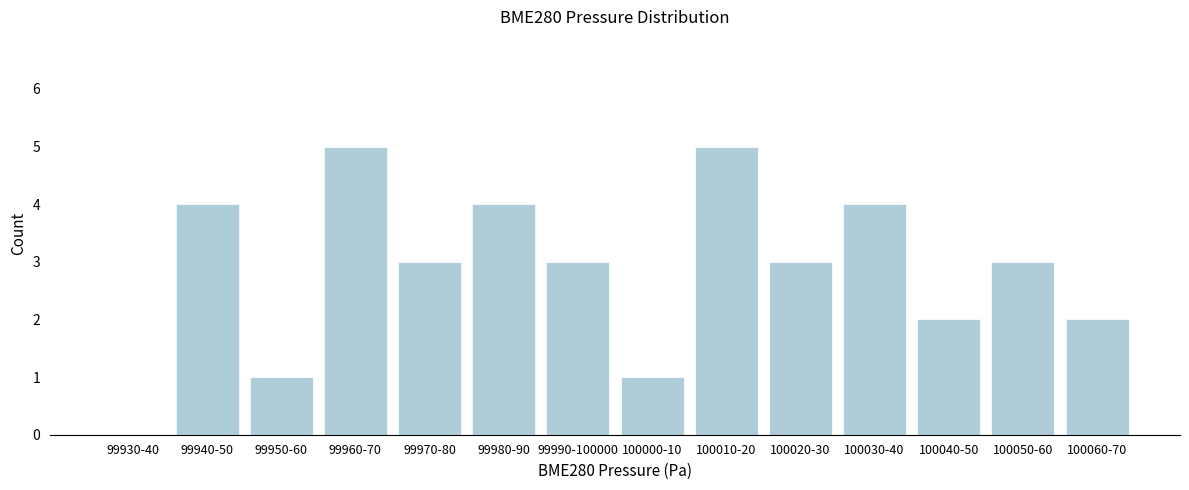

Reading right to left, what are all the values shown in this chart?

100060-70=2	100050-60=3	100040-50=2	100030-40=4	100020-30=3	100010-20=5	100000-10=1	99990-100000=3	99980-90=4	99970-80=3	99960-70=5	99950-60=1	99940-50=4	99930-40=0